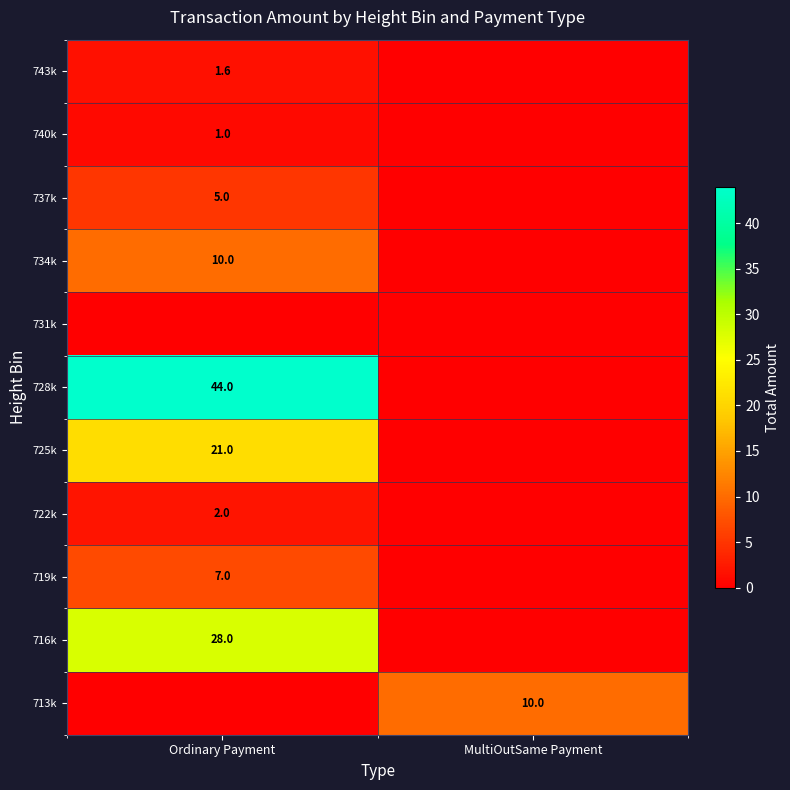

What is the total value across all series at MultiOutSame Payment?

10.0